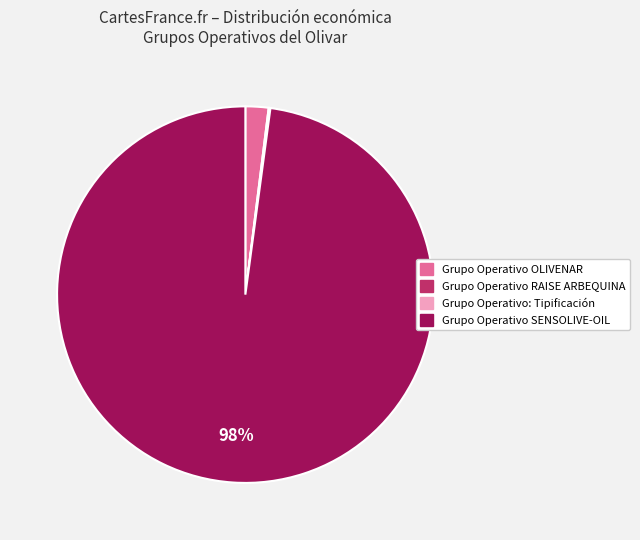

What is the majority slice?

Grupo Operativo SENSOLIVE-OIL